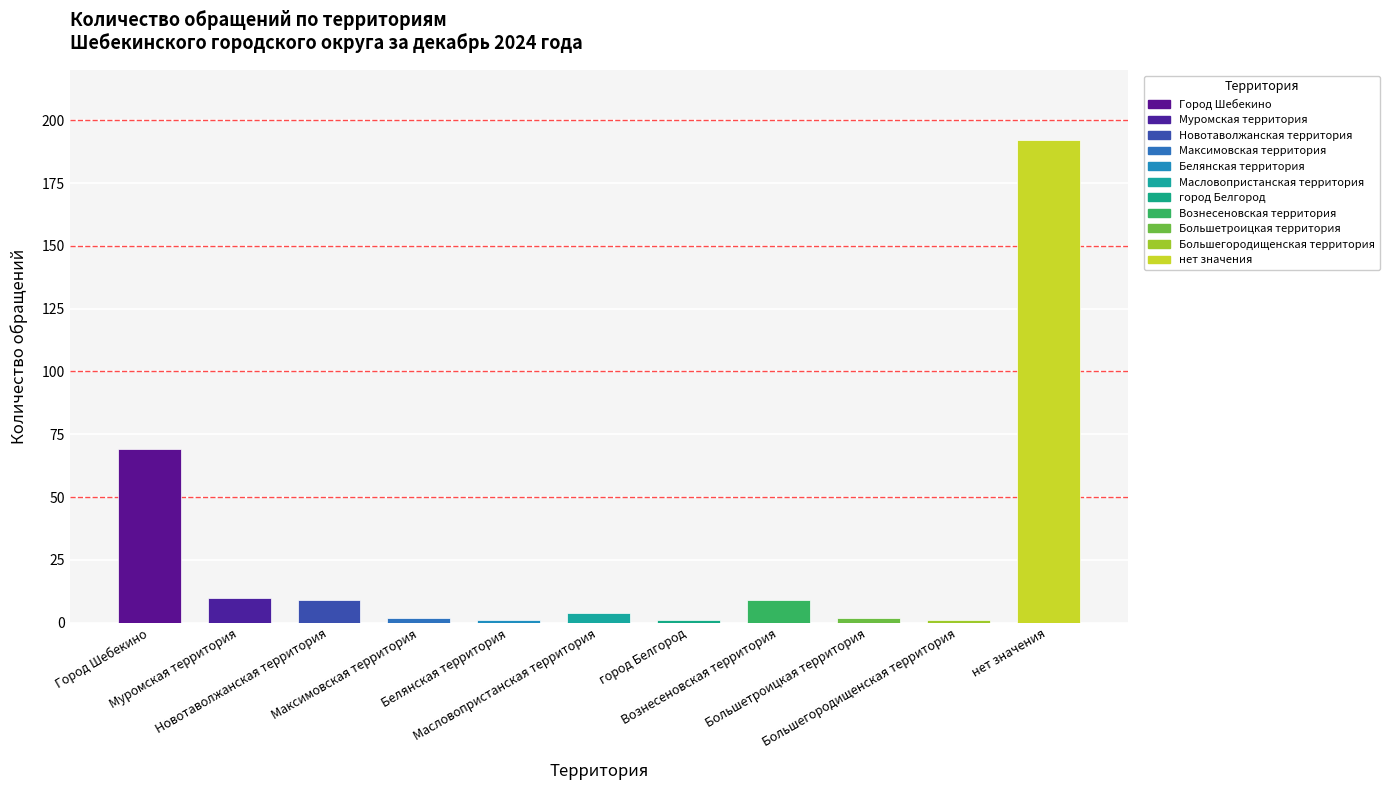

The chart shows a value of 69 at Город Шебекино. True or false?

True